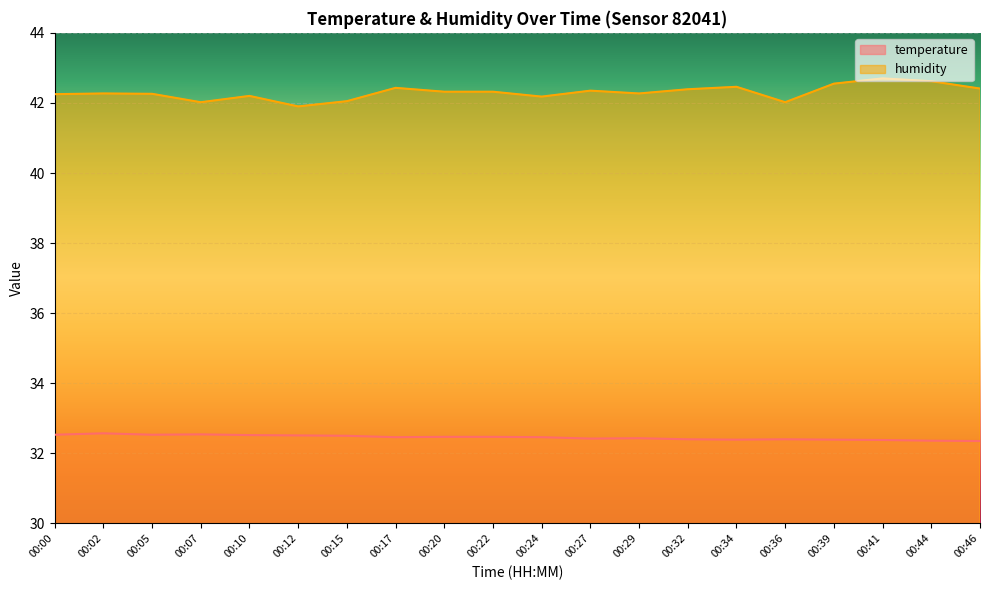

True or false: temperature has a value of 32.5 at 00:05.

True